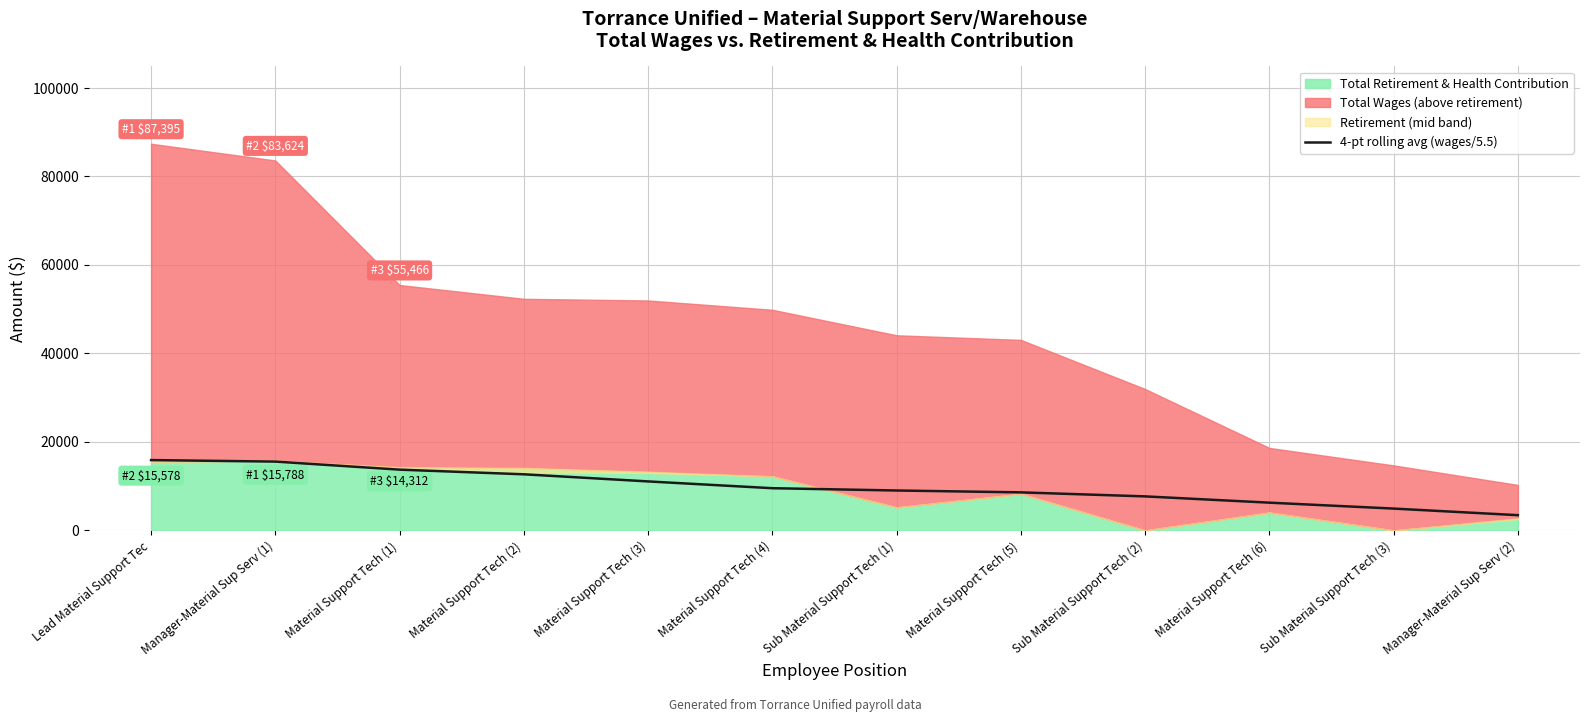

Reading left to right, list all the values displayed in this chart.

15890.0	15547.2	13726.4	12674.2	11064.0	9529.3	9012.8	8590.5	7680.8	6261.5	4924.5	3434.1